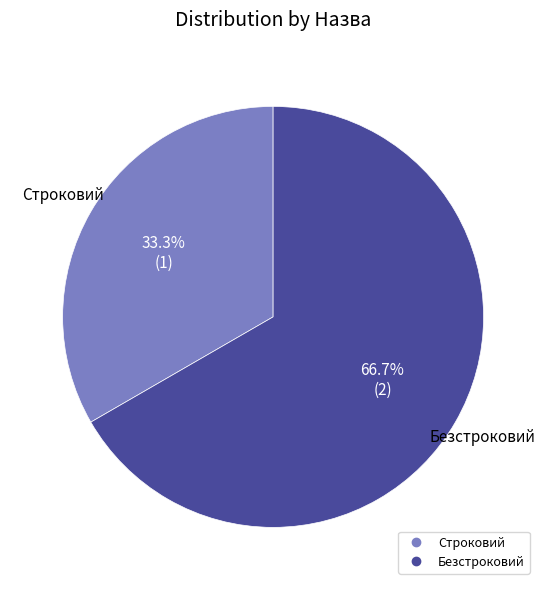

Which slice is the smallest?

Строковий